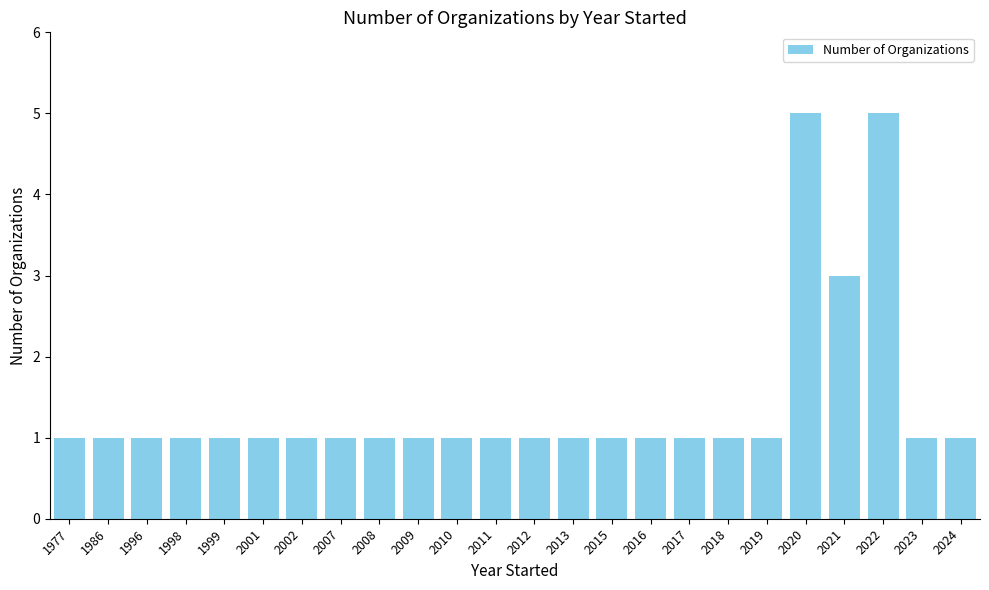

What is the difference between the second highest and second lowest values?

4